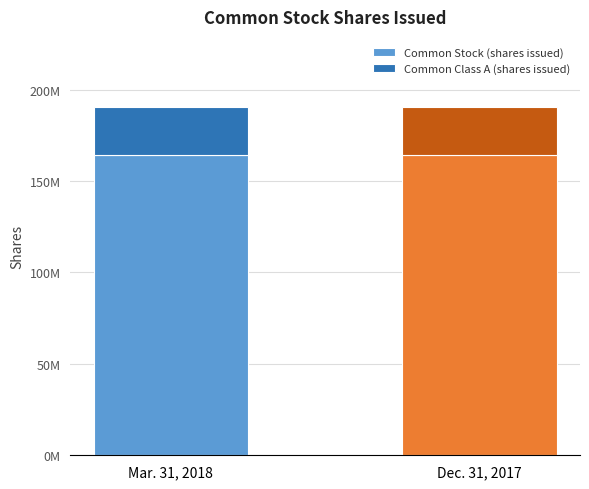

What are all the series names shown in the legend?

Common Stock (shares issued), Common Class A (shares issued)